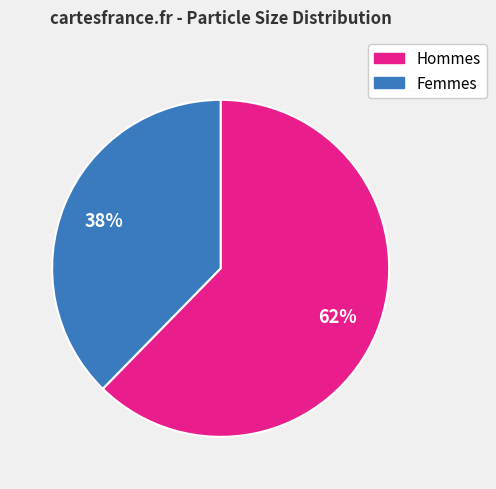

Is there a majority slice in this chart?

Yes